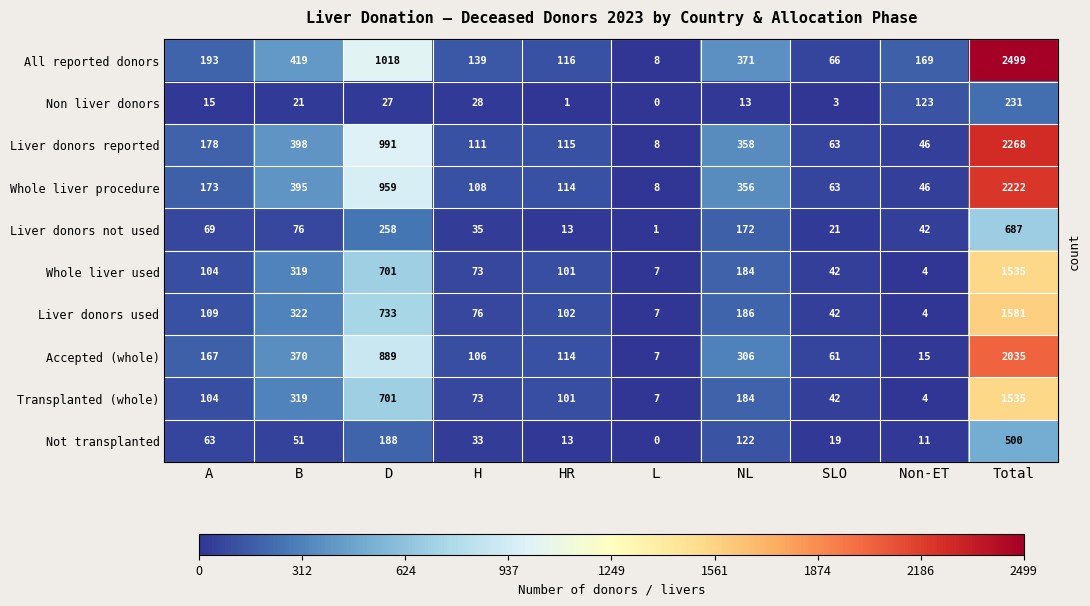

Between A and B, which series saw the biggest shift?

All reported donors